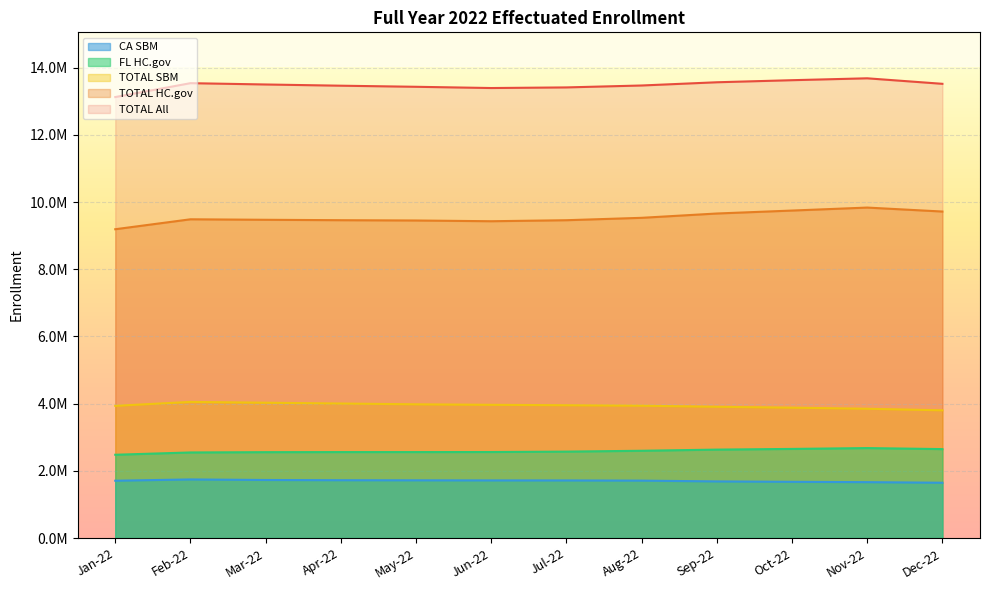

True or false: TOTAL All has a value of 13626743 at Oct-22.

True